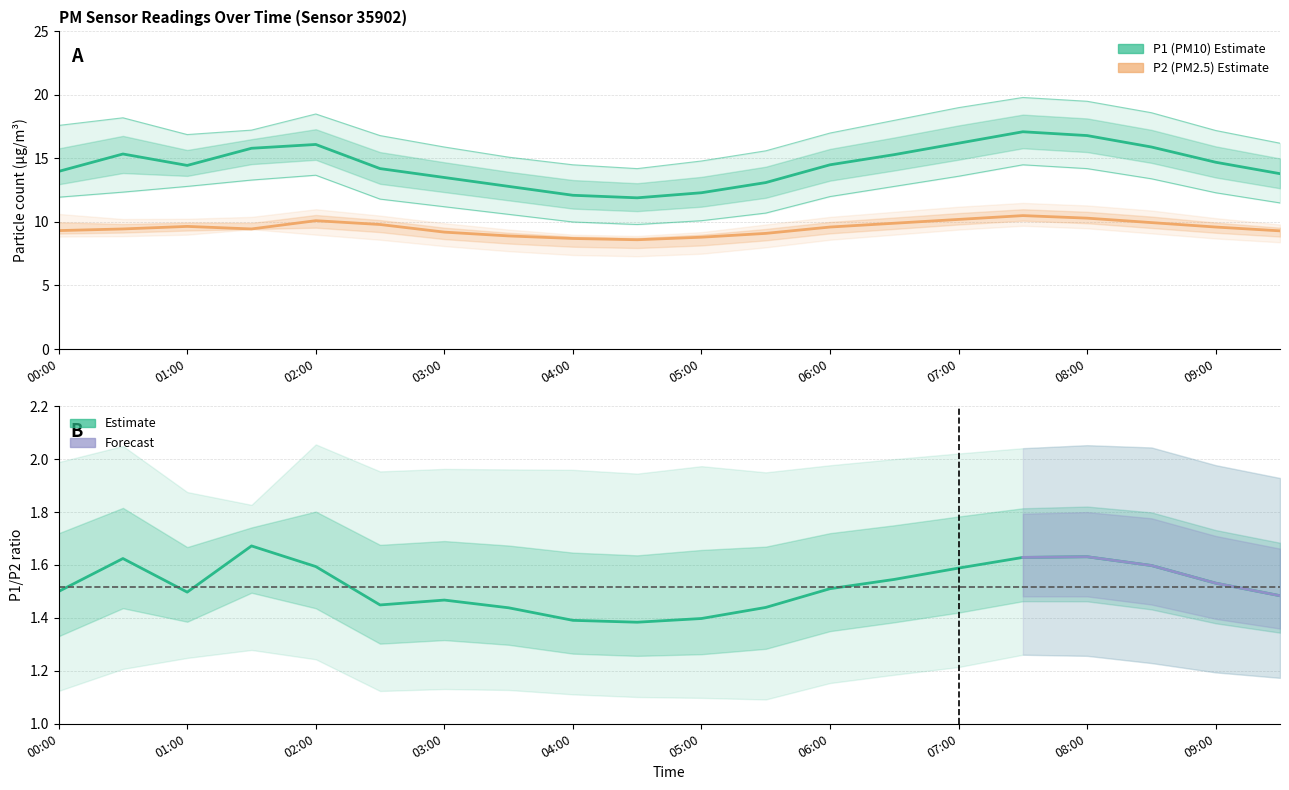

True or false: P1 and P2 intersect in this chart.

False